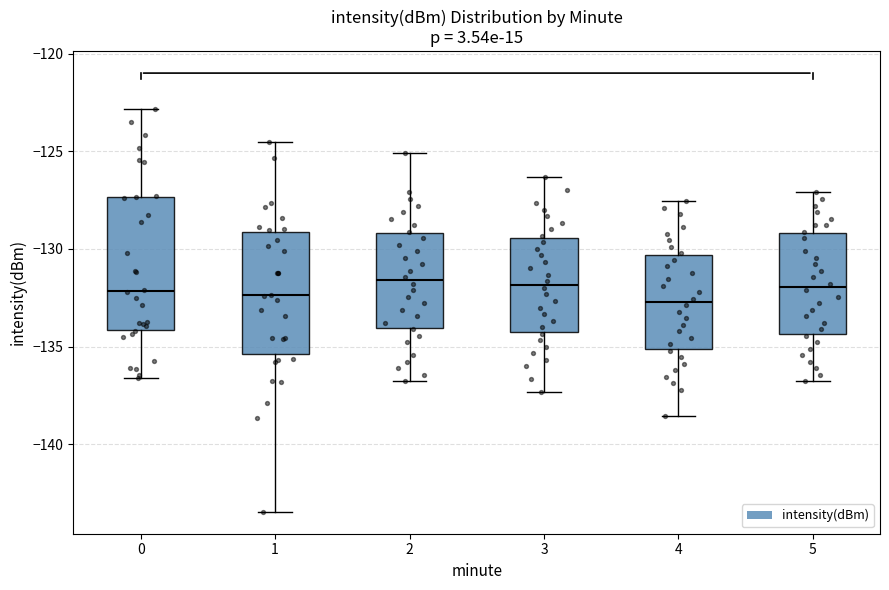

Where is the upper edge of the box at x = 5 on the y-axis? The values are not printed on the chart, so give them approximately, as read against the axis.

-129.0